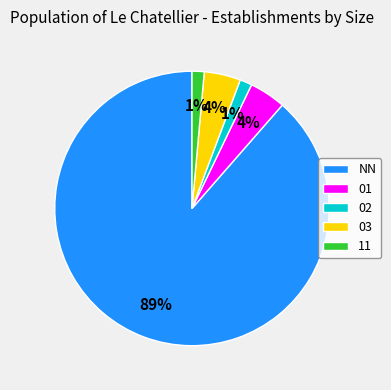

To the nearest percent, what percentage of the pie is 03?

4%